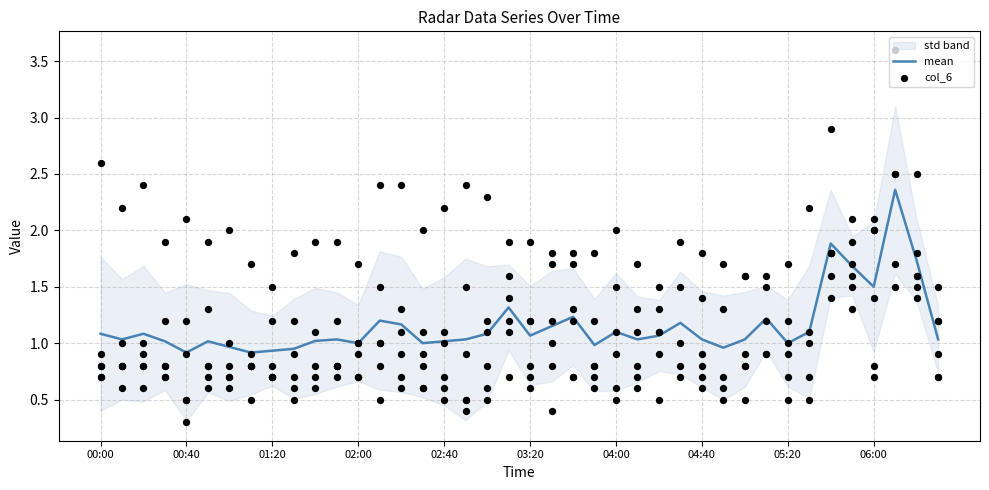

What is the total value across all series at 00:00?

3.7